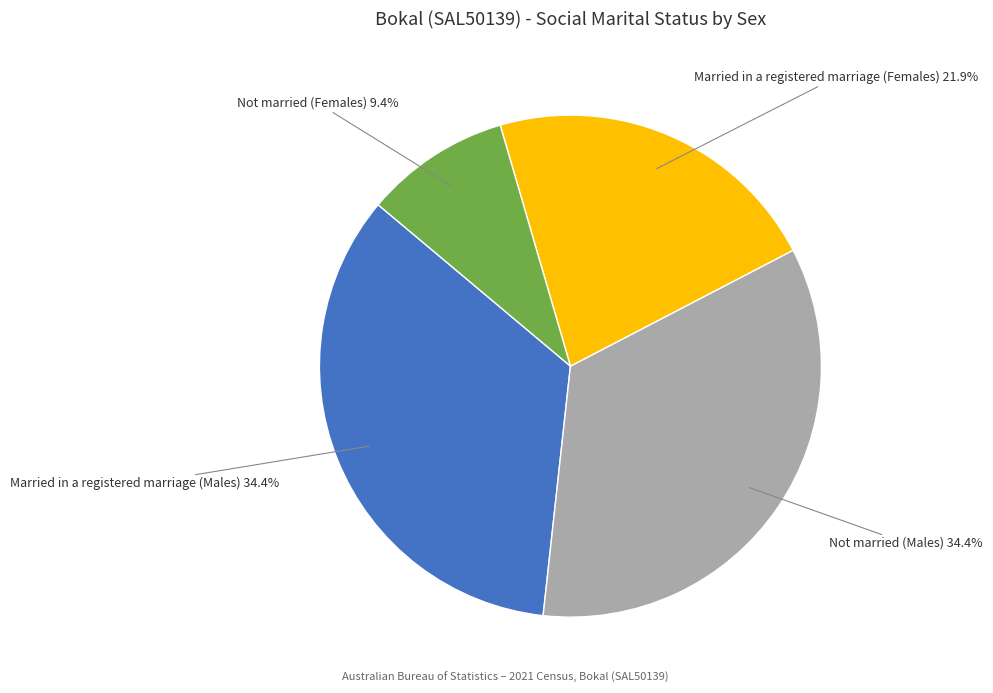

Does any single category account for the majority?

No